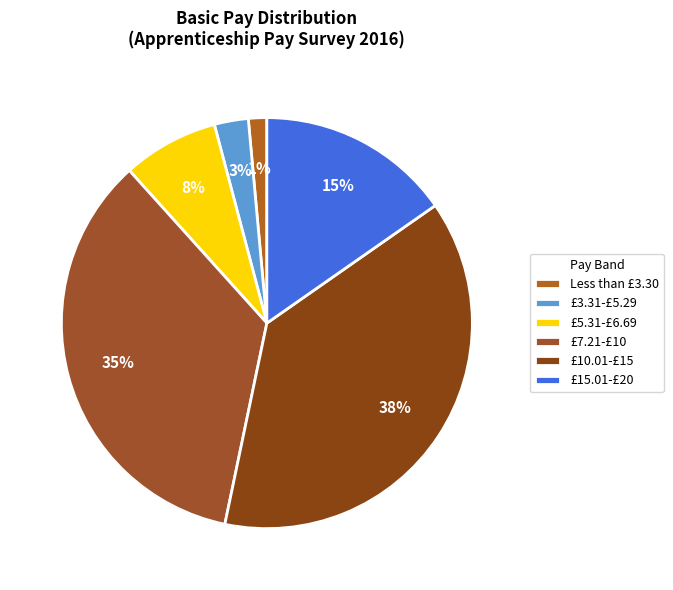

Which category has the biggest portion of the pie?

£10.01-£15